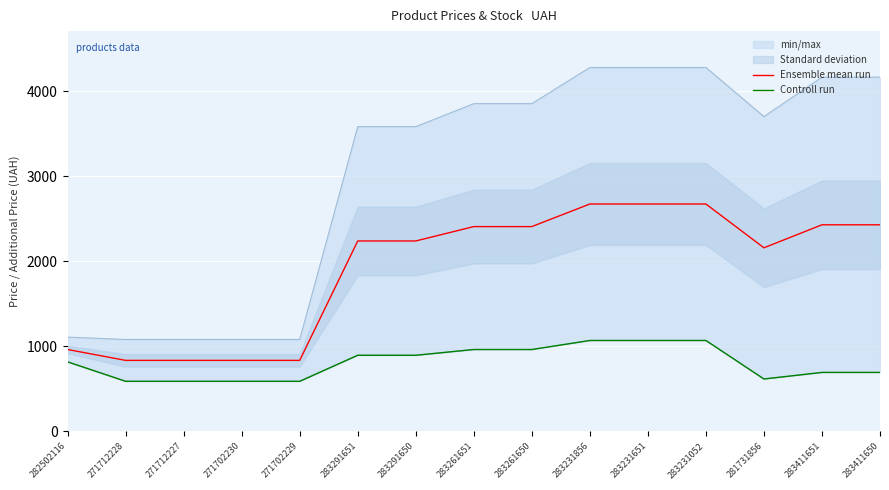

What is the label of the 14th point from the left?

283411651